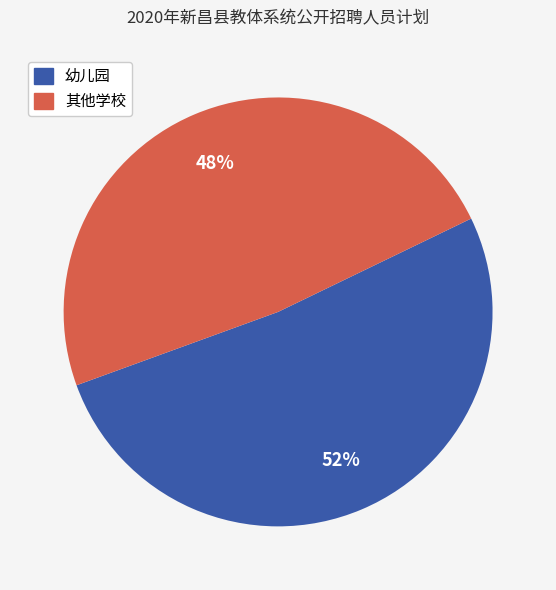

How many segments does this pie chart have?

2